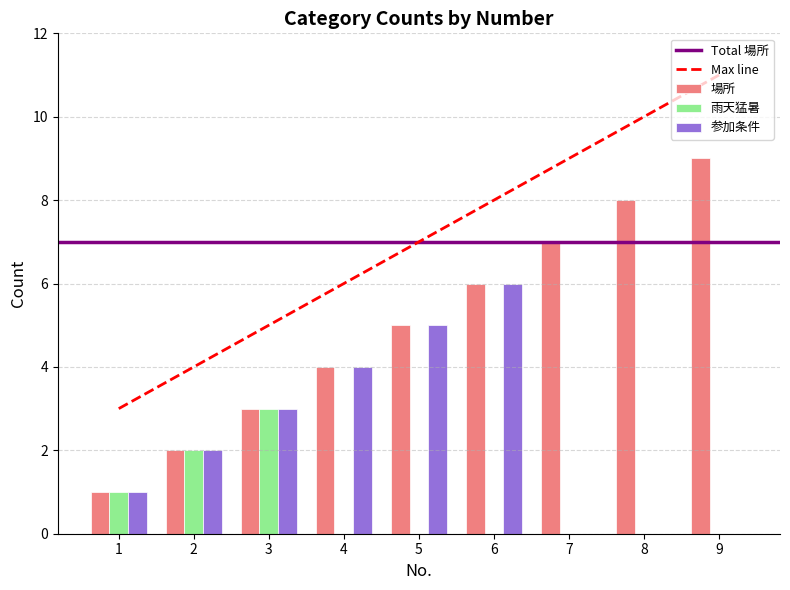

How many values in the 参加条件 series are below 2?

4